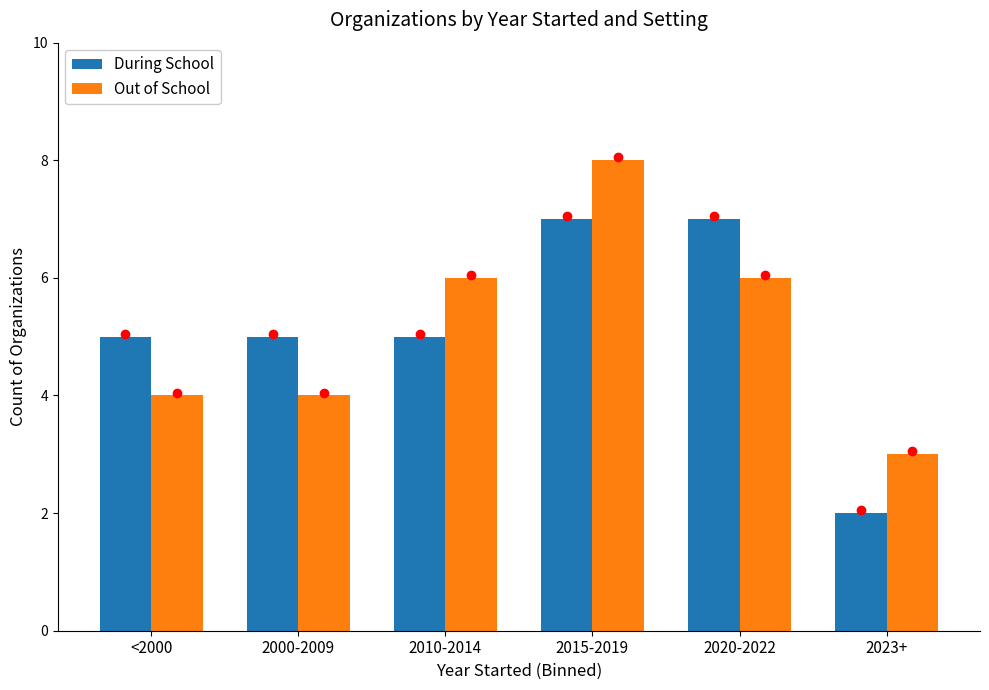

What position from the left is 2000-2009?

2